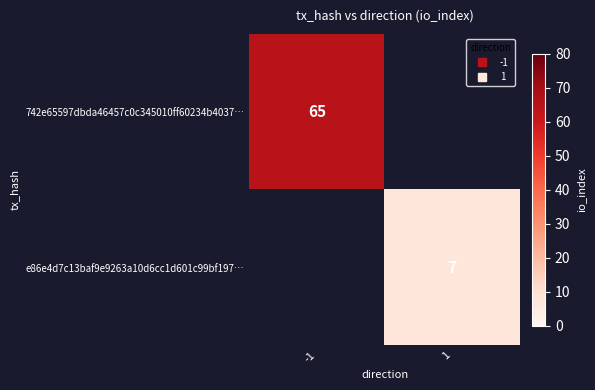

Is the value of e86e4d7c13baf9e9263a10d6cc1d601c99bf197… at -1 greater than the value of 742e65597dbda46457c0c345010ff60234b4037… at 1?

No